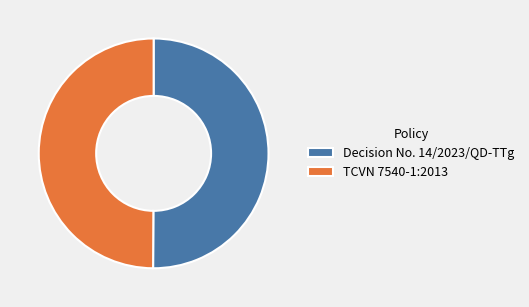

What is the ratio of the value at TCVN 7540-1:2013 to the value at Decision No. 14/2023/QD-TTg?

1.0